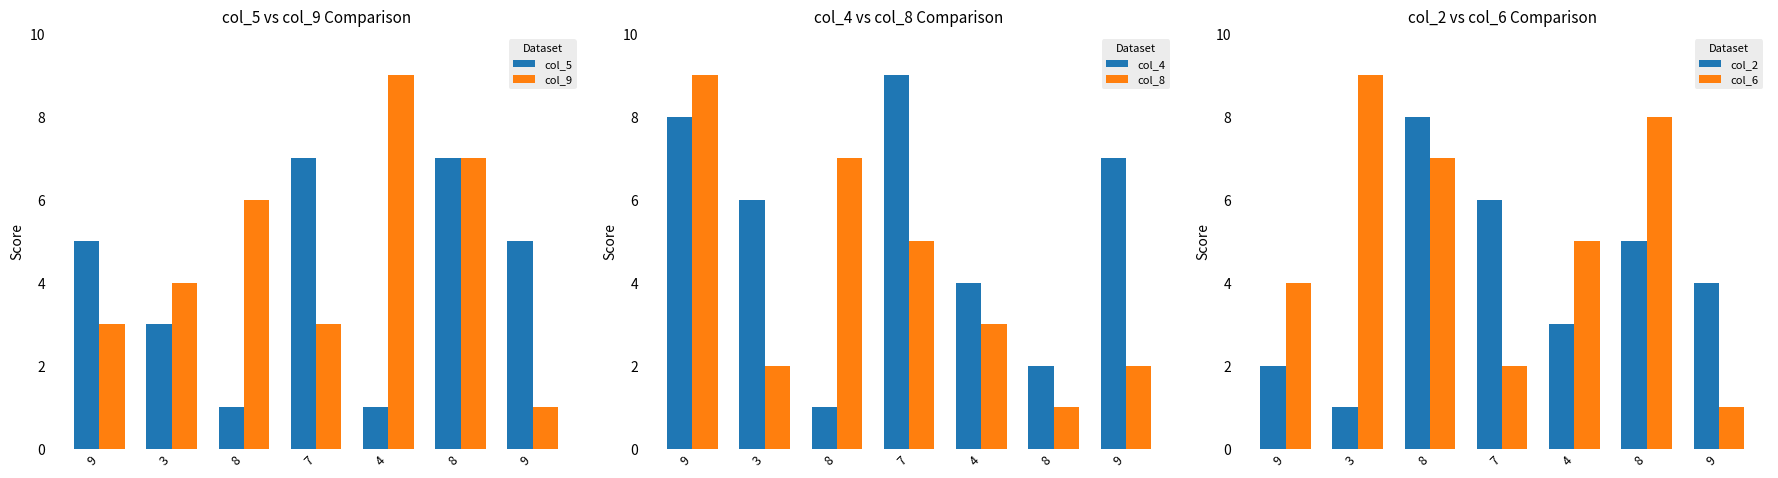

Which series has the largest total across all categories?

col_4